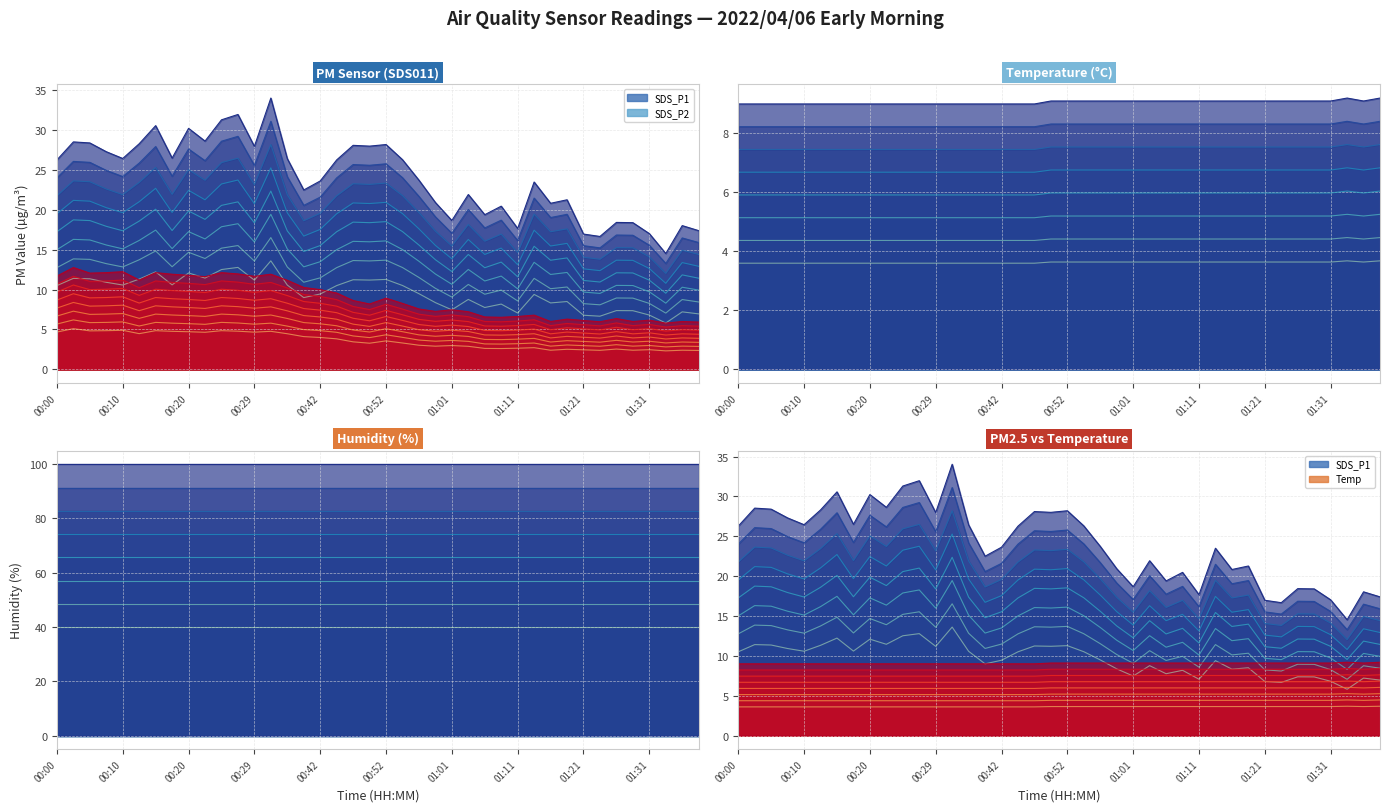

At which label is SDS_P1 closest to 9?

00:39